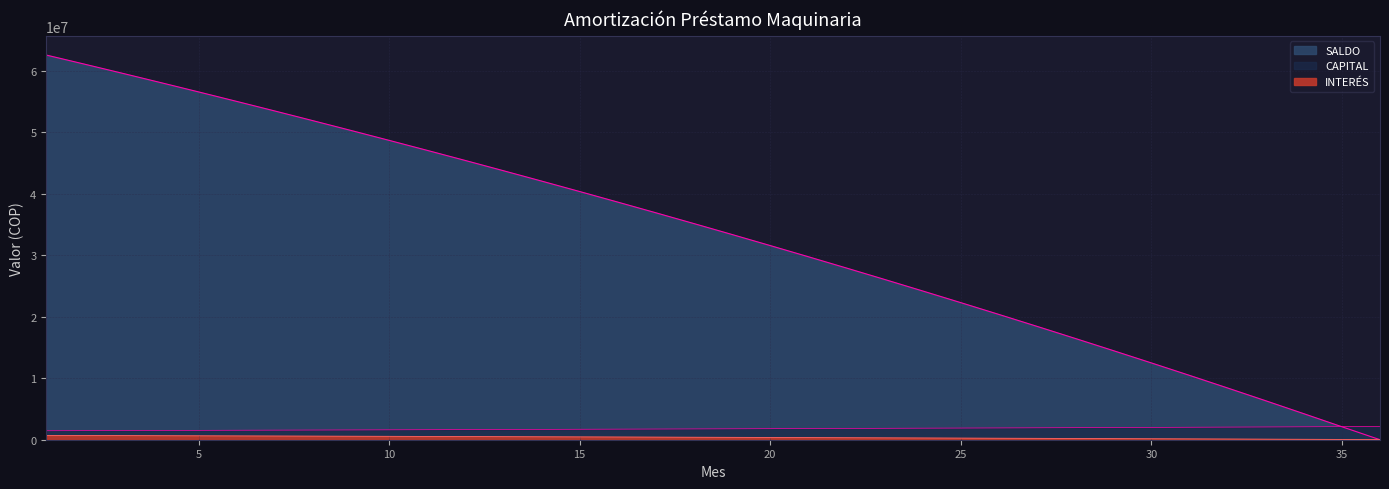

List the series in order of their peak value, lowest first.

INTERÉS, CAPITAL, SALDO